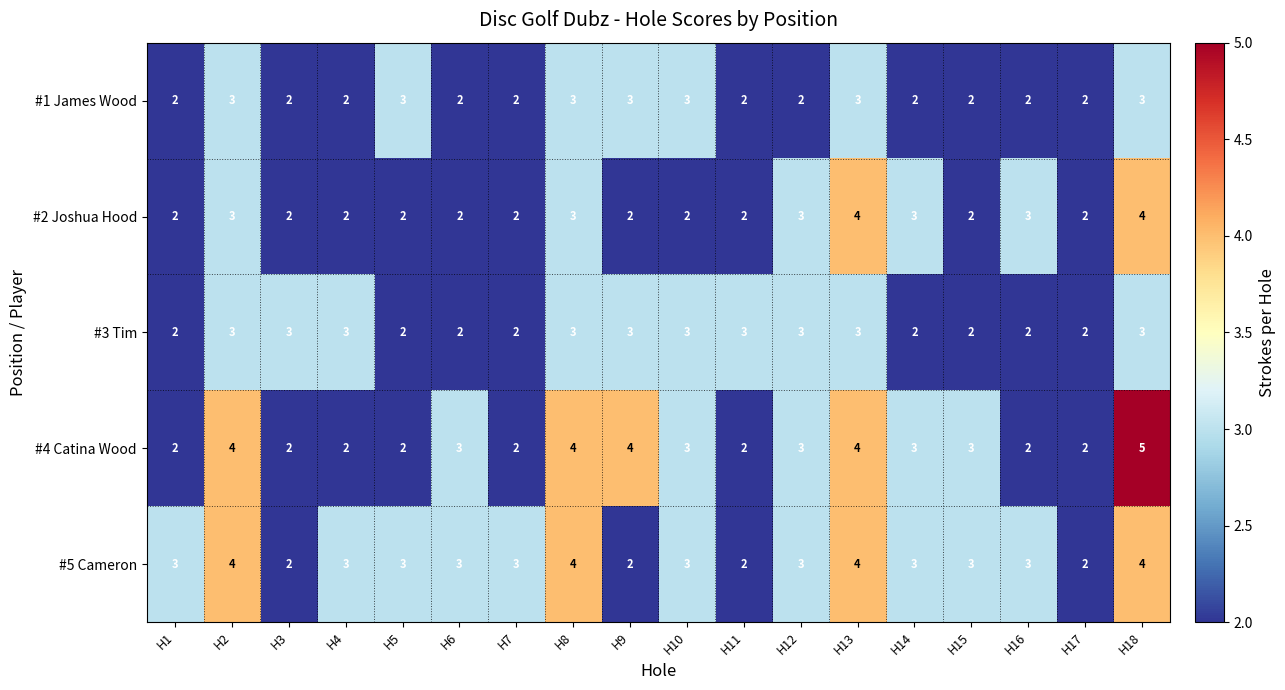

What is the average value of the #5 Cameron series?

3